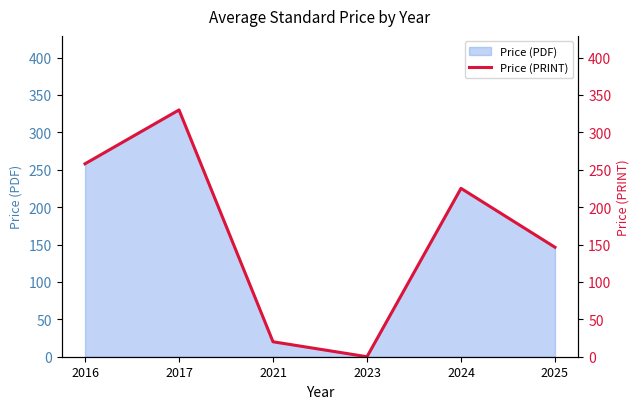

What is the maximum value shown in the chart?

330.0